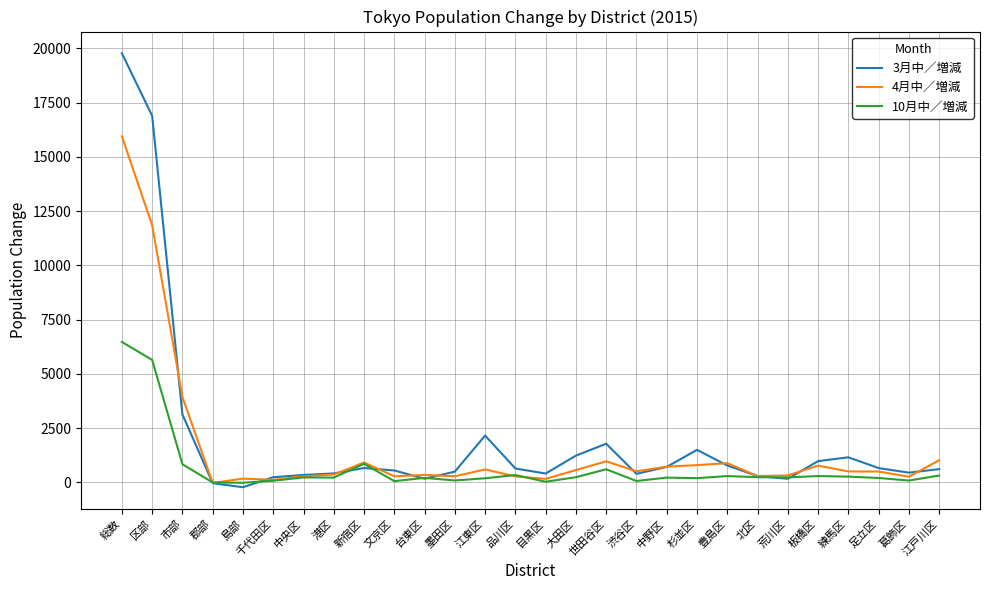

Is the value of 3月中／増減 at 杉並区 greater than the value of 4月中／増減 at 文京区?

Yes